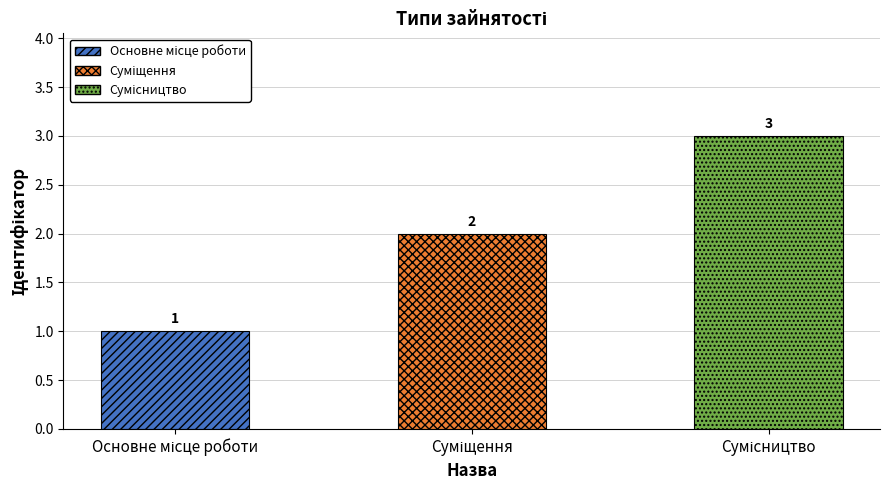

How many values are between 1 and 3?

3